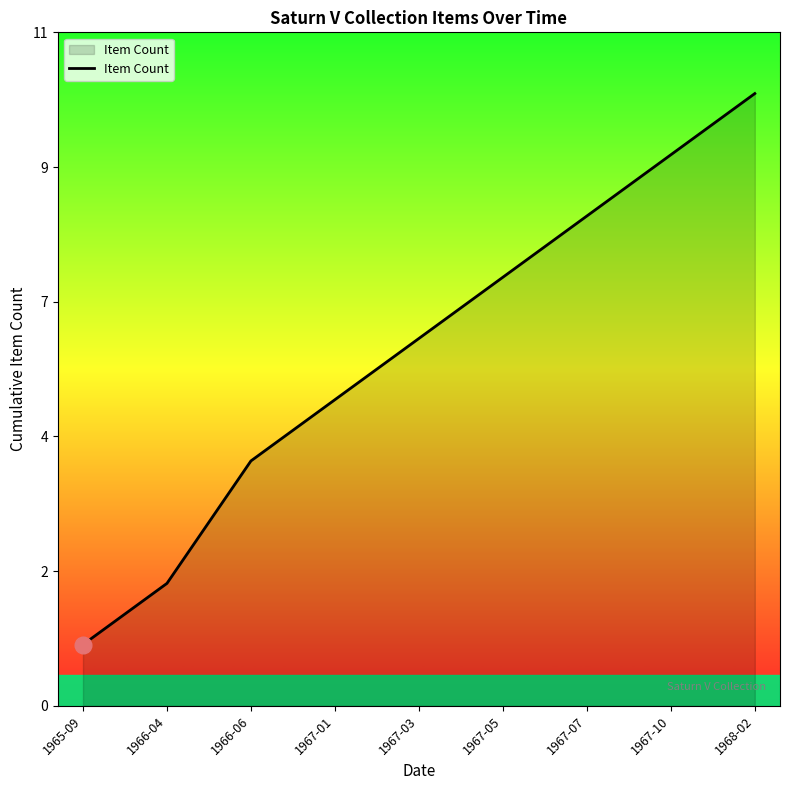

What is the greatest value displayed?

10